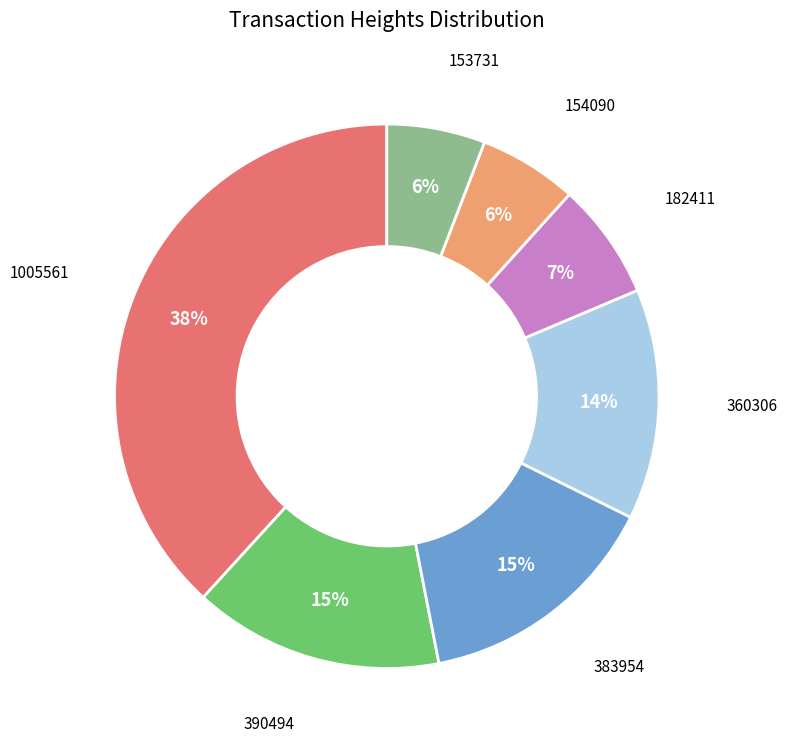

Do 1005561 and 383954 together represent more than half of the pie?

Yes